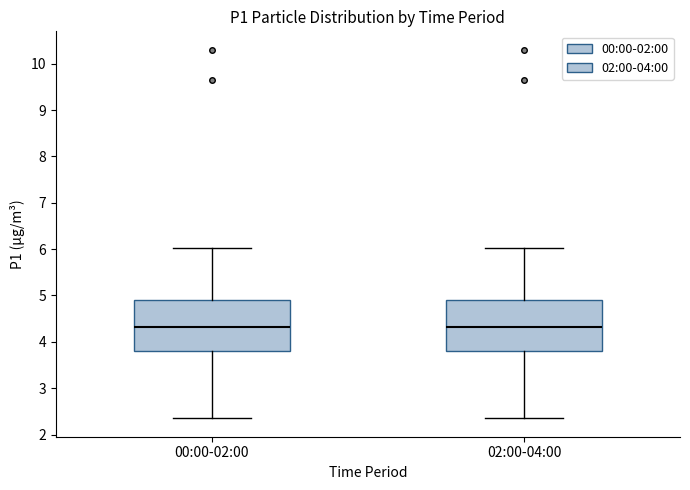

Where does the lower whisker of the box for 02:00-04:00 end on the y-axis? The values are not printed on the chart, so give them approximately, as read against the axis.

2.4